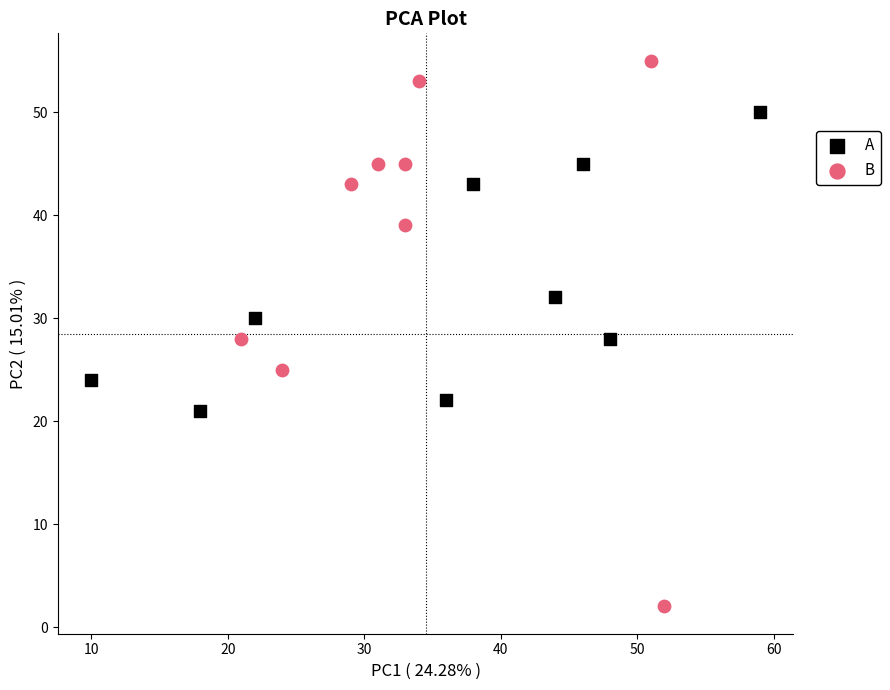

Which series reaches the minimum Y coordinate?

B